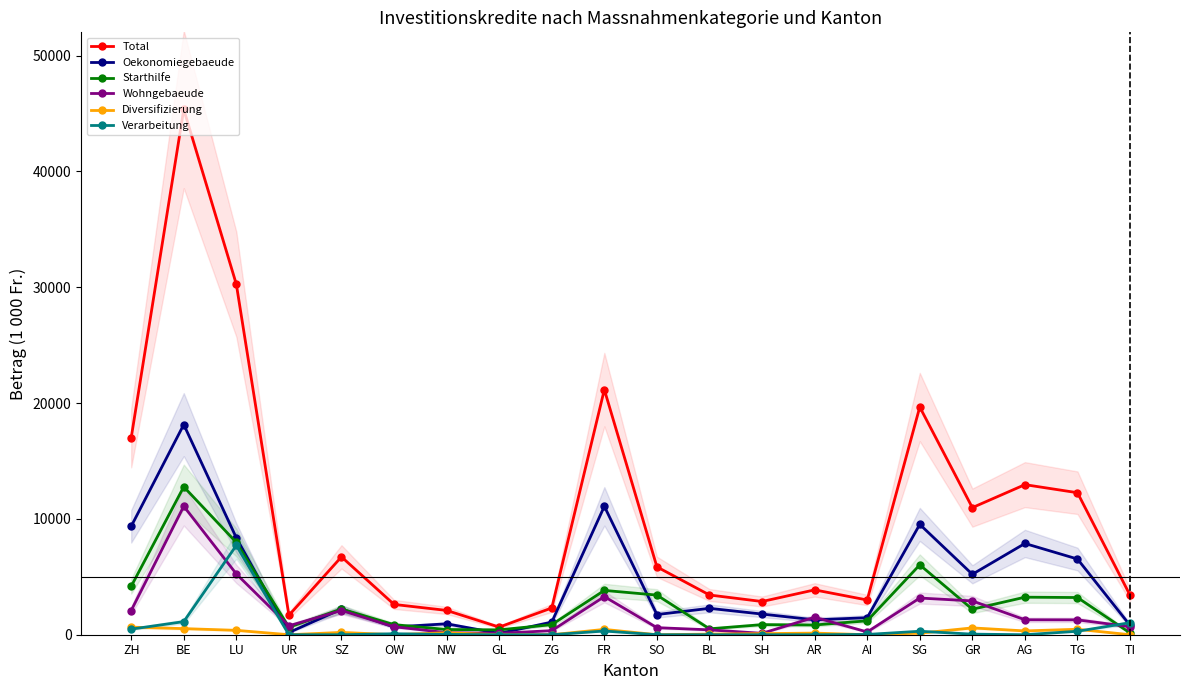

Which series has the largest total across all categories?

Total